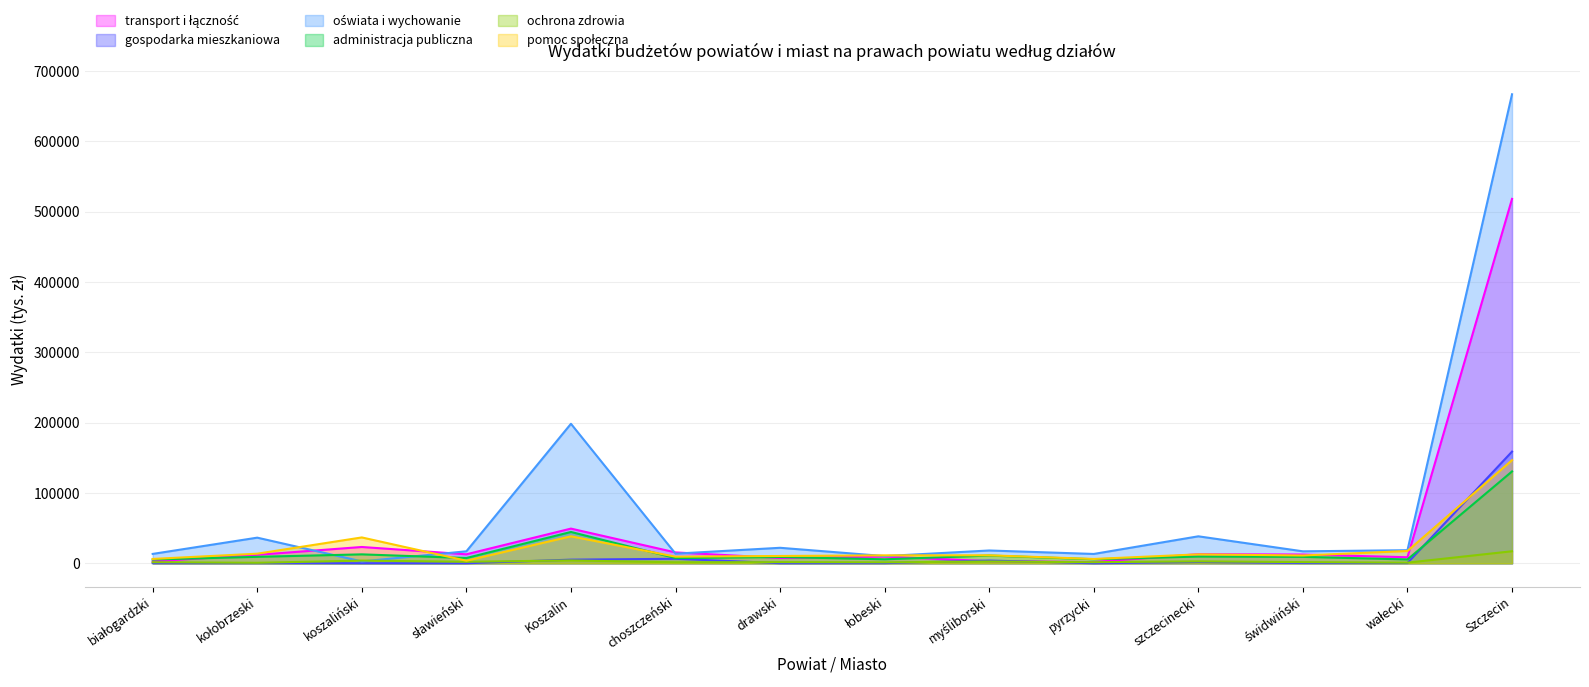

What is the highest value of the administracja publiczna series?

130716.6